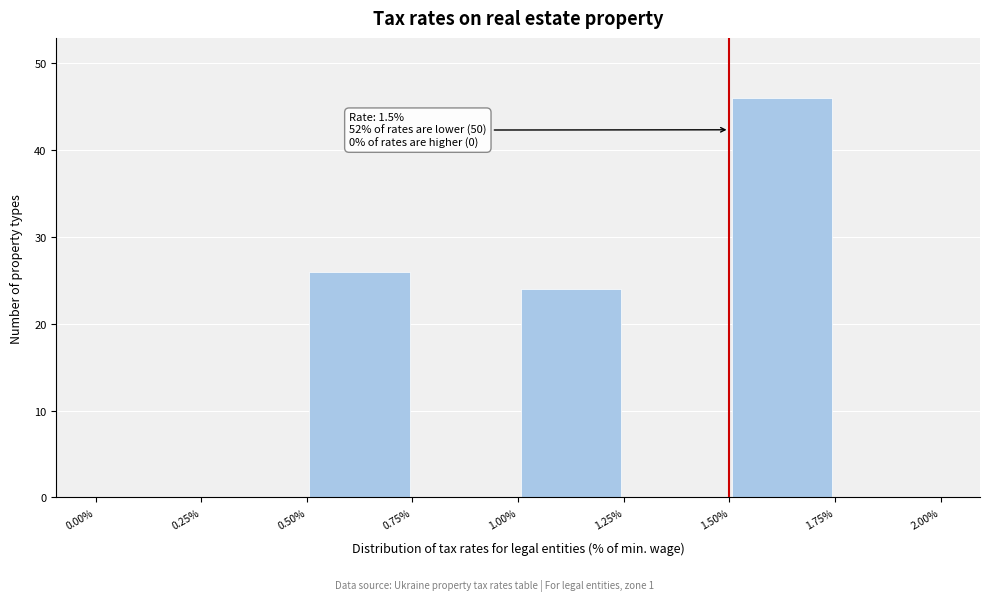

Which range on the x-axis has the tallest bar?

1.50% to 1.75%